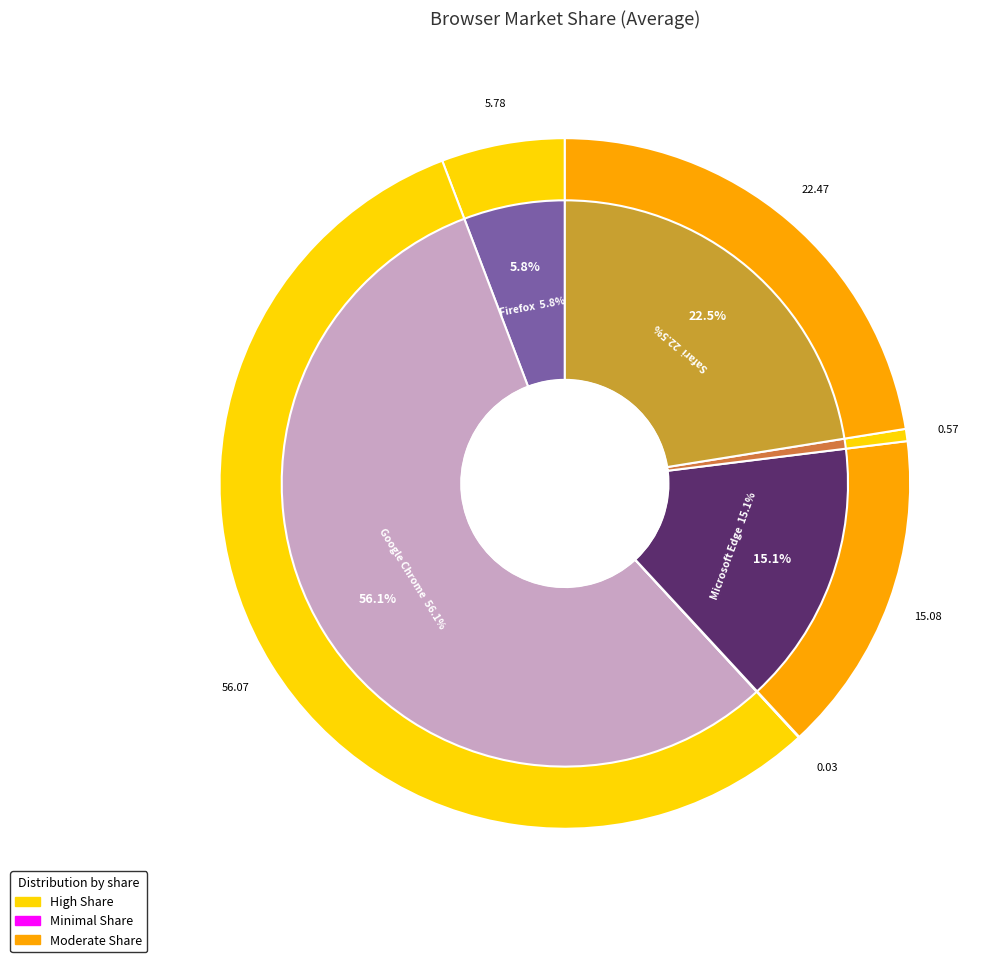

To the nearest percent, what is the difference between the largest and smallest slice percentages?

56%